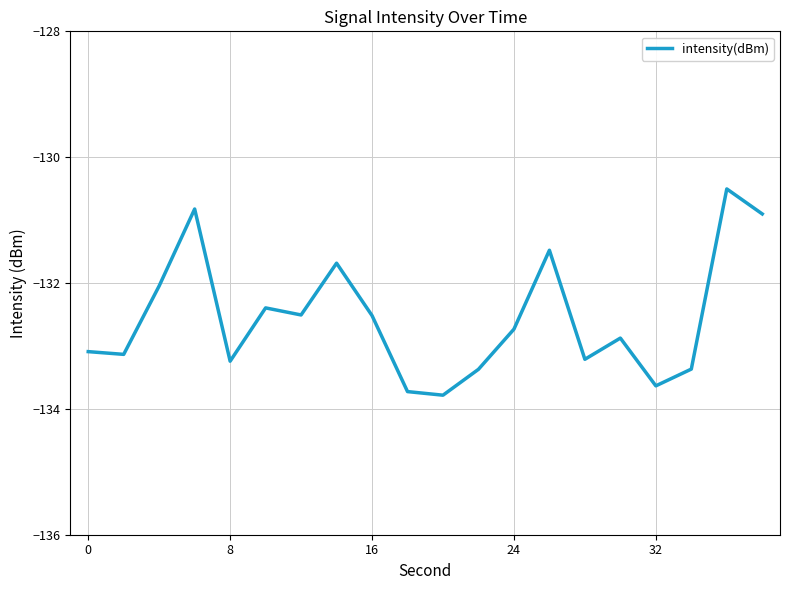

What is the minimum value shown in the chart?

-133.8